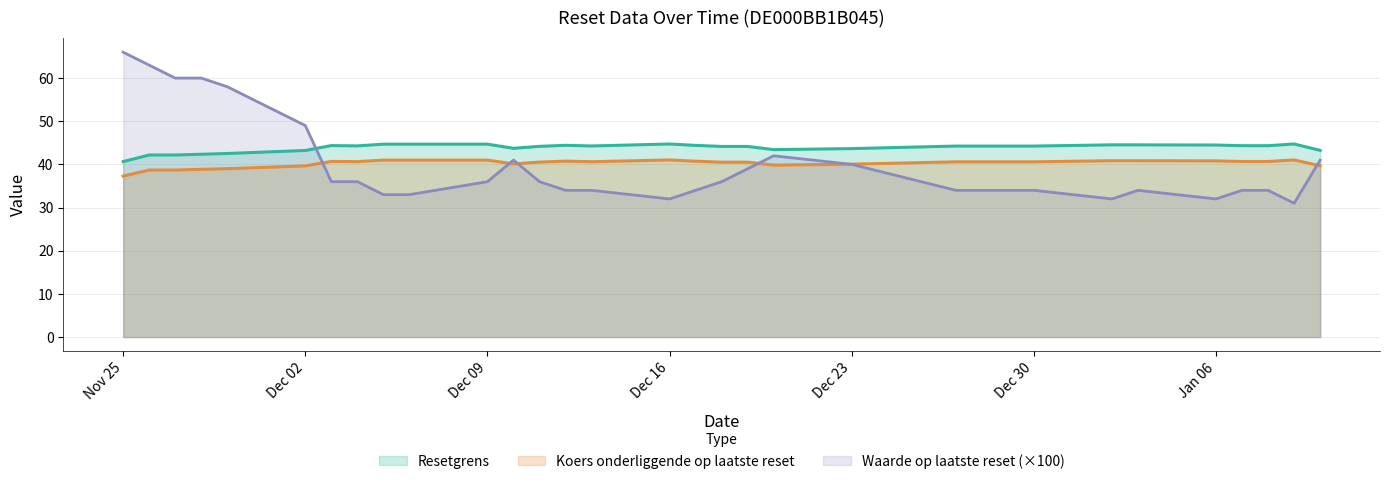

Which series has the largest total across all categories?

Resetgrens